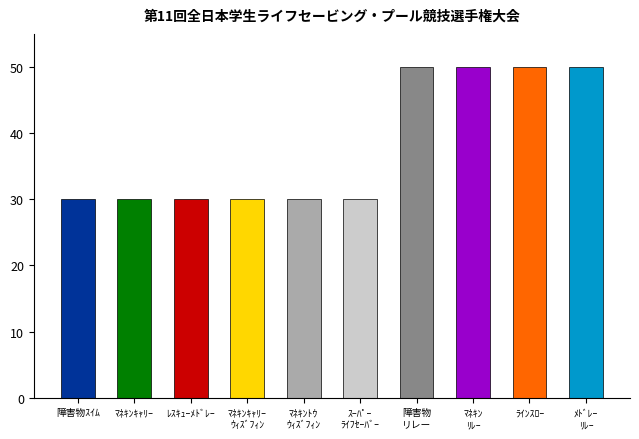

What is the maximum value shown in the chart?

50